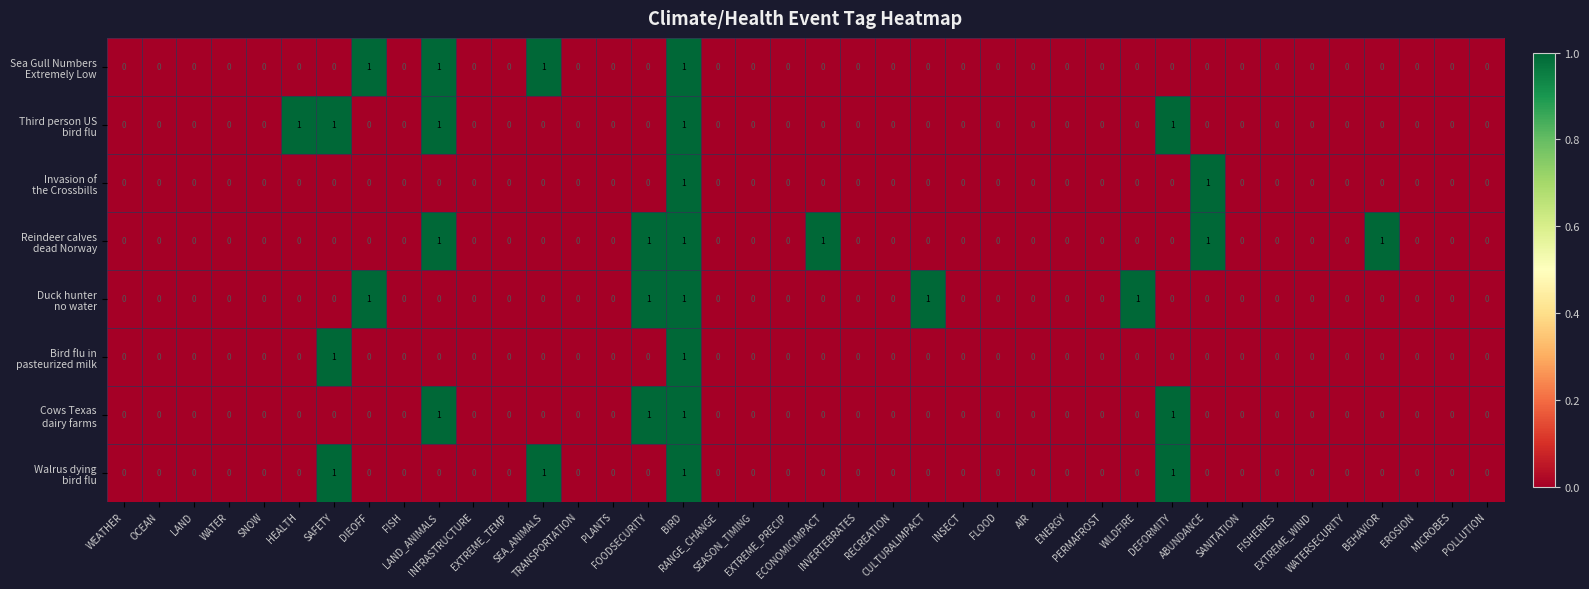

Which series has the widest spread of values?

Sea Gull Numbers Extremely Low